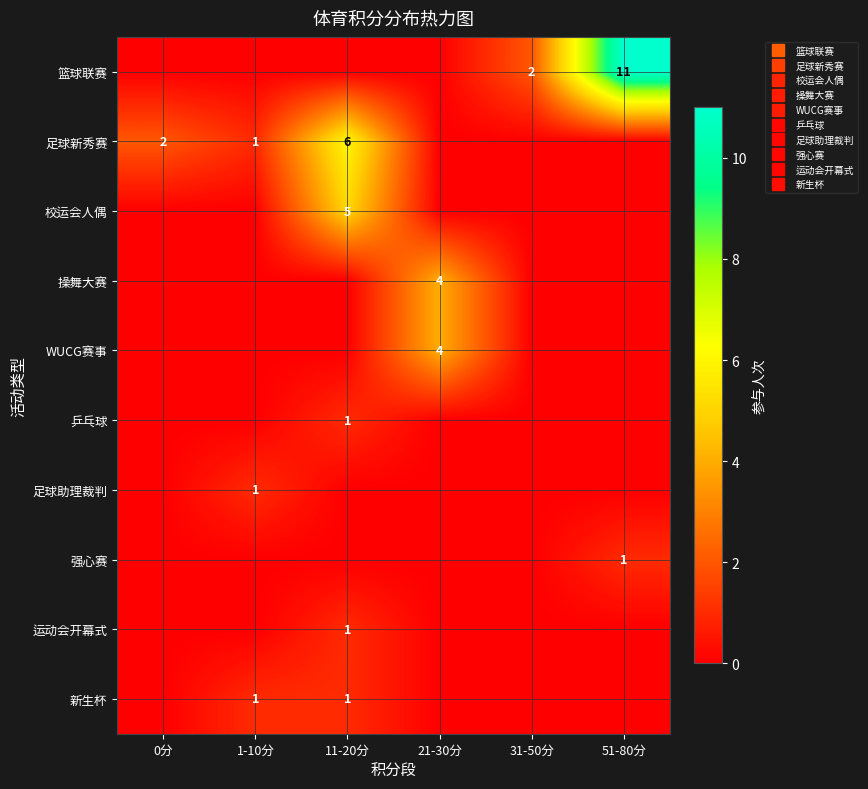

What is the highest value of the 足球助理裁判 series?

1